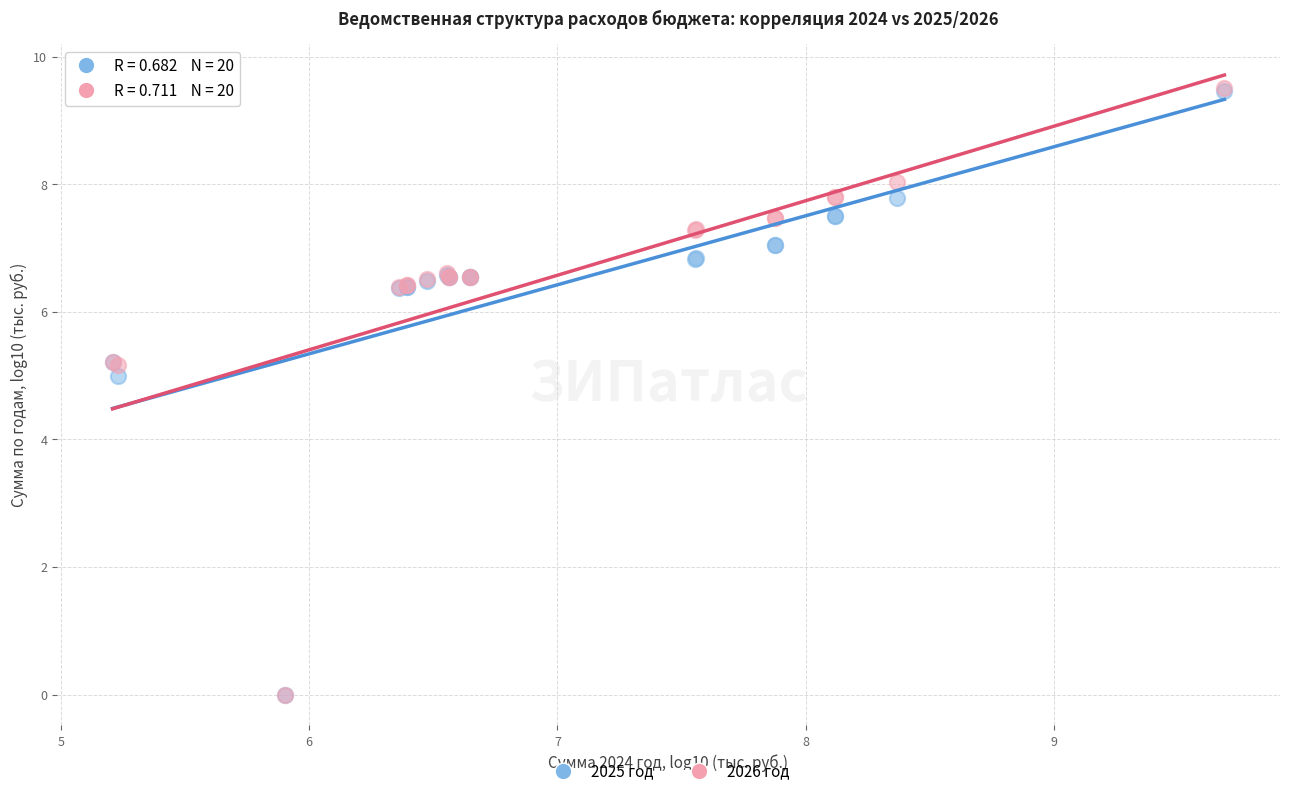

Which series has the largest Y range (max minus min)?

2026 год